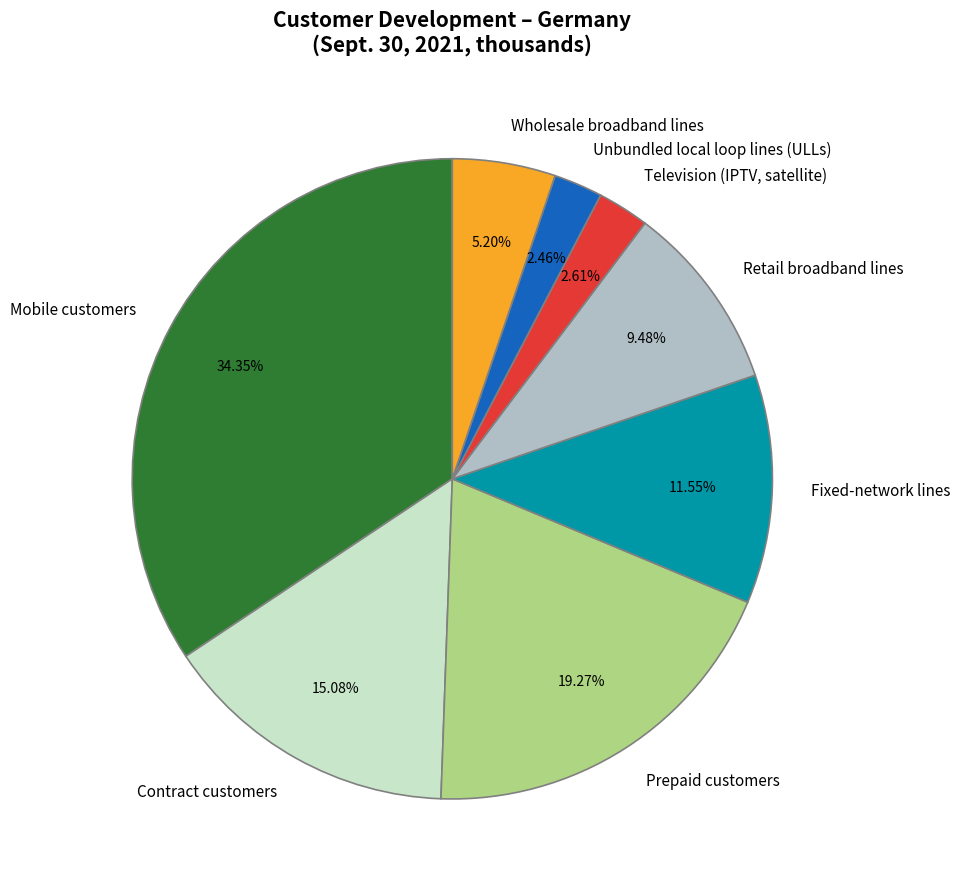

Does any single category account for the majority?

No